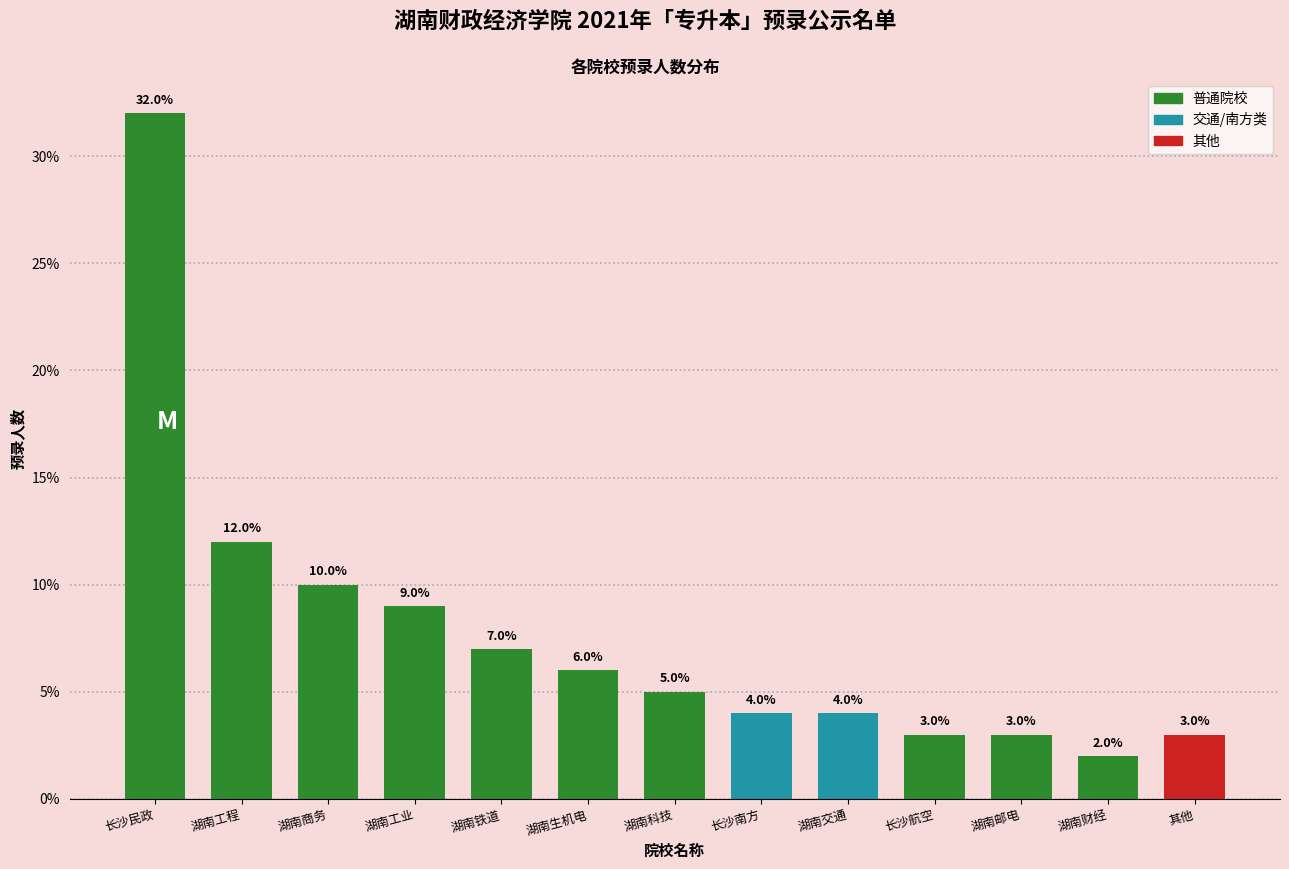

Reading left to right, what are all the values shown in this chart?

长沙民政=32.0	湖南工程=12.0	湖南商务=10.0	湖南工业=9.0	湖南铁道=7.0	湖南生机电=6.0	湖南科技=5.0	长沙南方=4.0	湖南交通=4.0	长沙航空=3.0	湖南邮电=3.0	湖南财经=2.0	其他=3.0